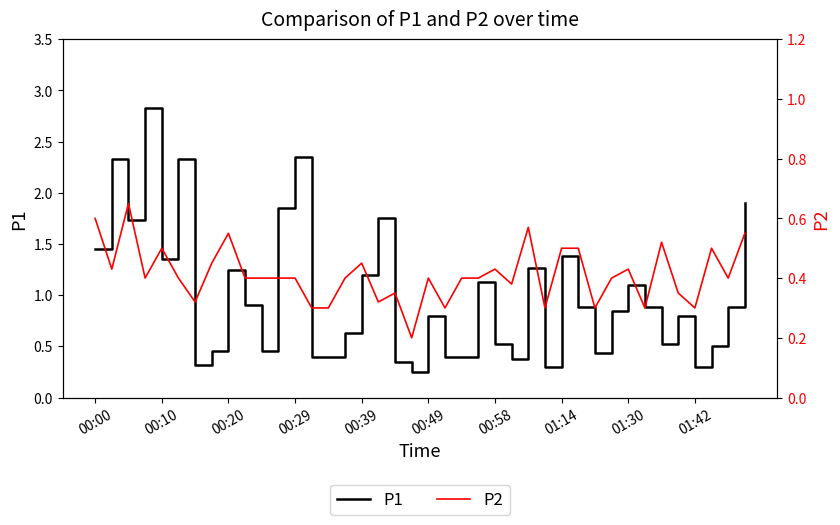

At which label does P1 reach its minimum?

19